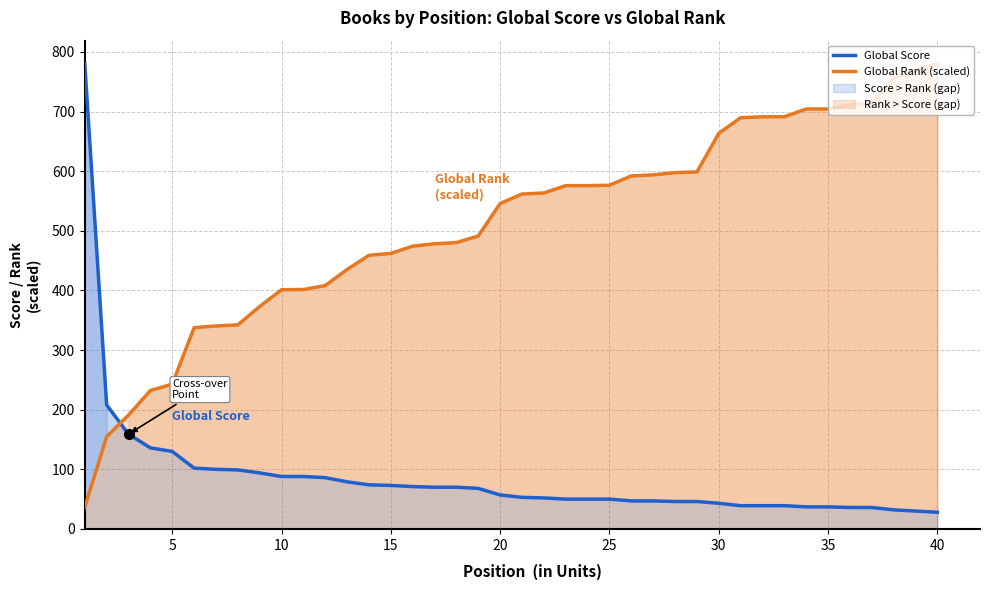

How many lines are shown in the chart?

2